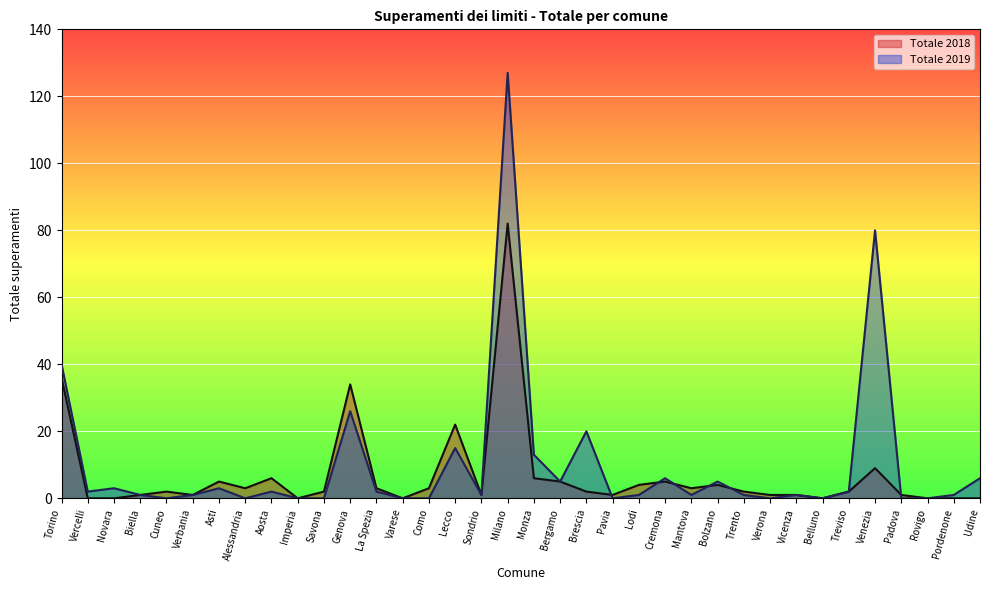

Rank the series by their average value, from lowest to highest.

Totale 2018, Totale 2019